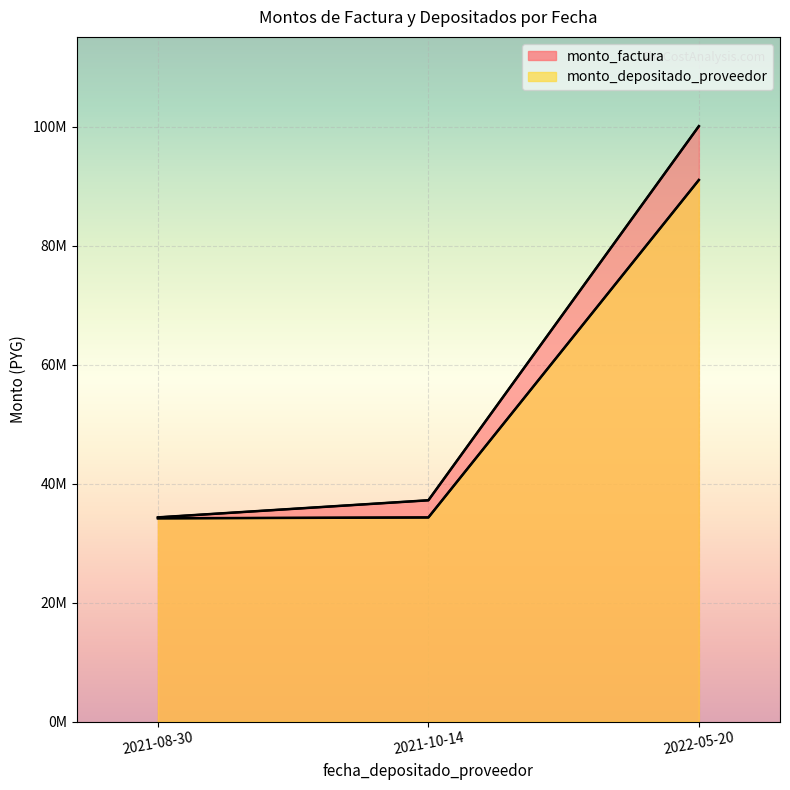

Which series has the largest total across all categories?

monto_factura